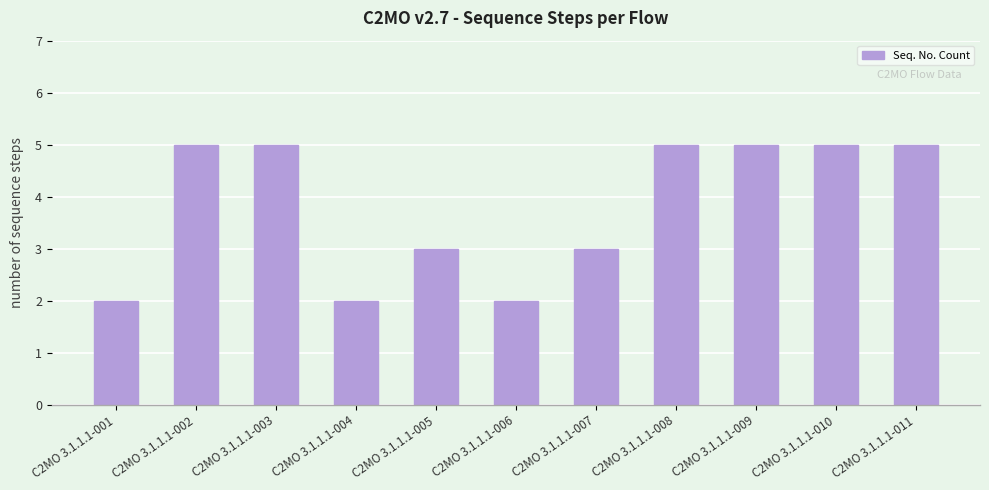

How many values are between 2 and 5?

11